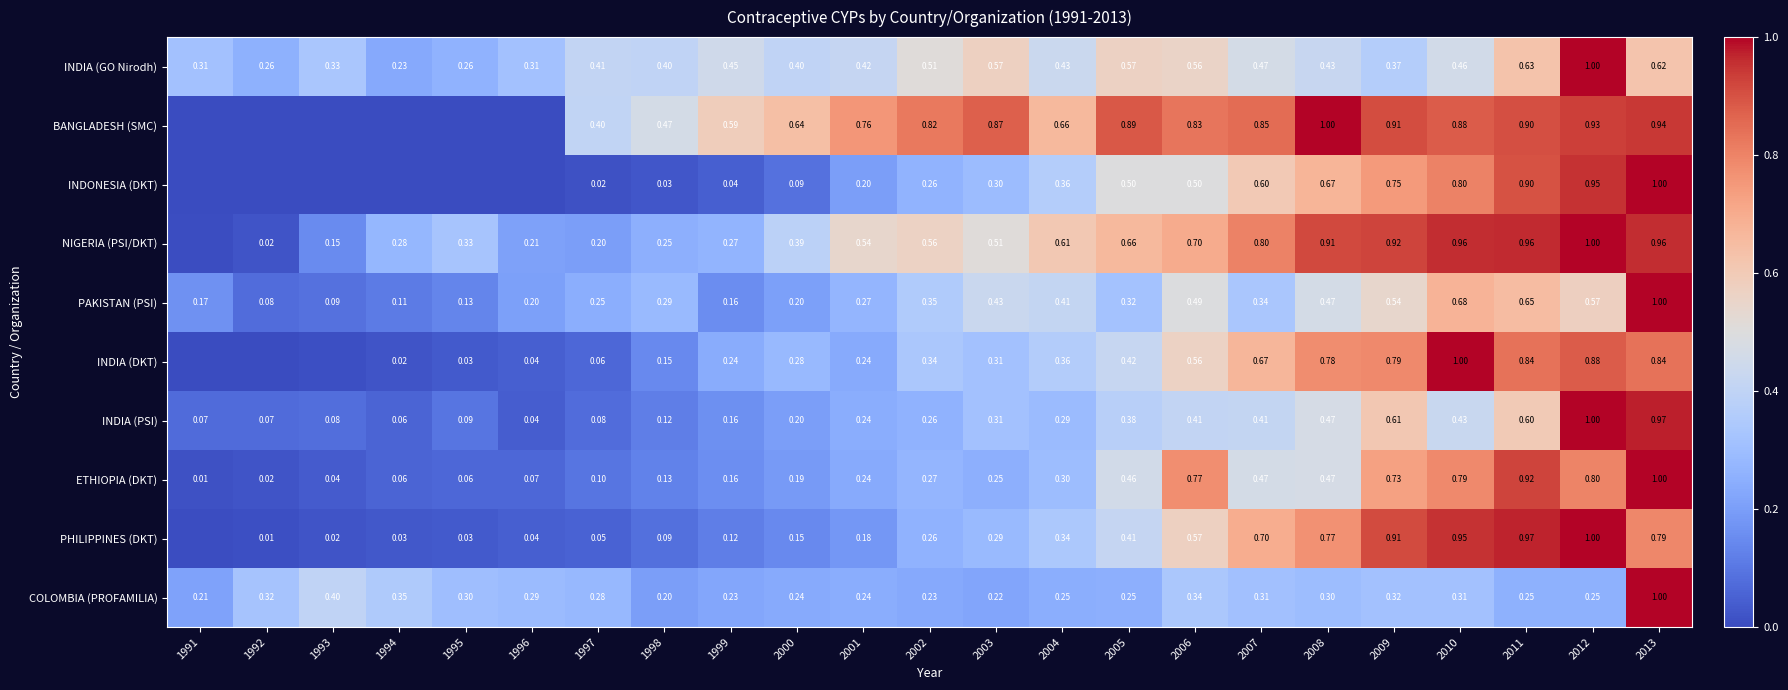

Which series changed the most between 1999 and 2012?

INDONESIA (DKT)